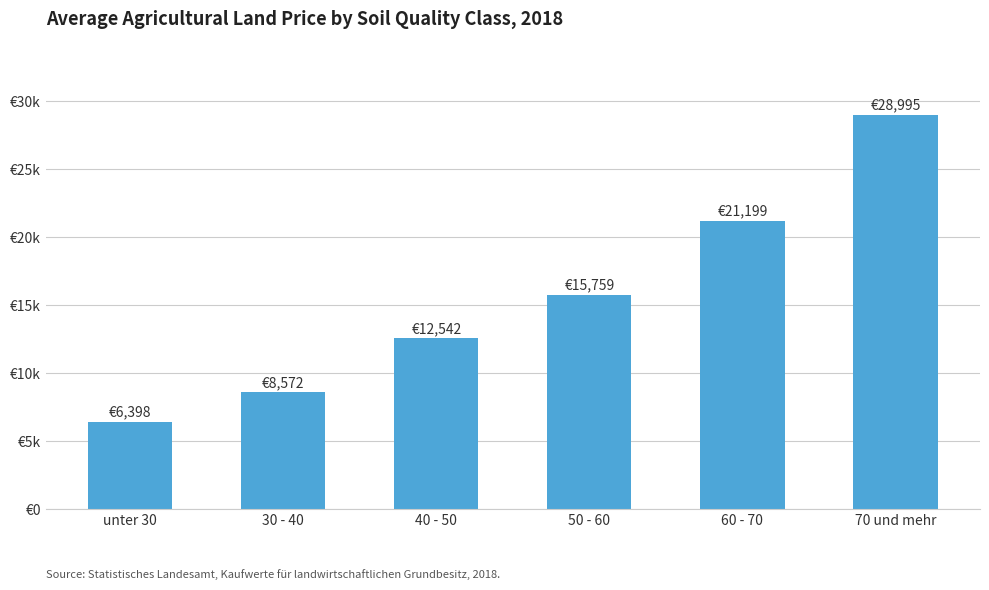

What is the label of the 5th bar from the left?

60 - 70